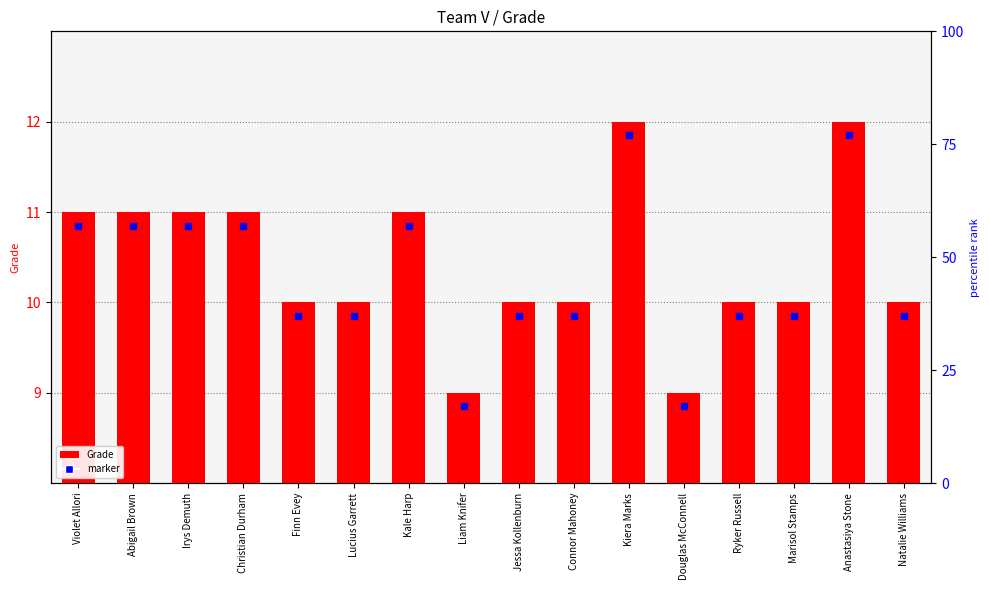

What is the ratio of the value at Irys Demuth to the value at Kale Harp?

1.0